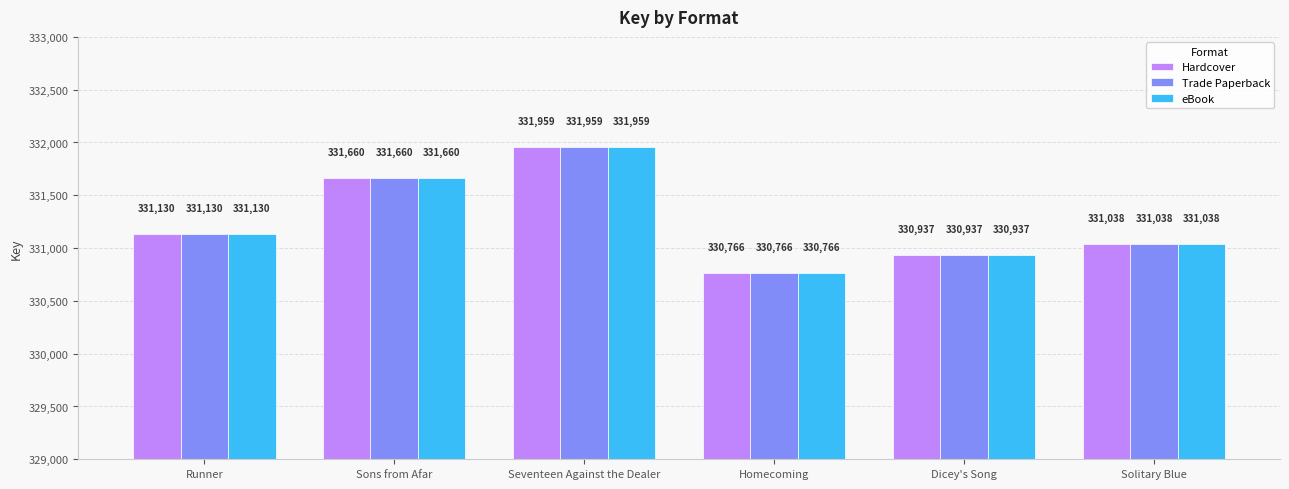

What is the minimum value shown in the chart?

330766